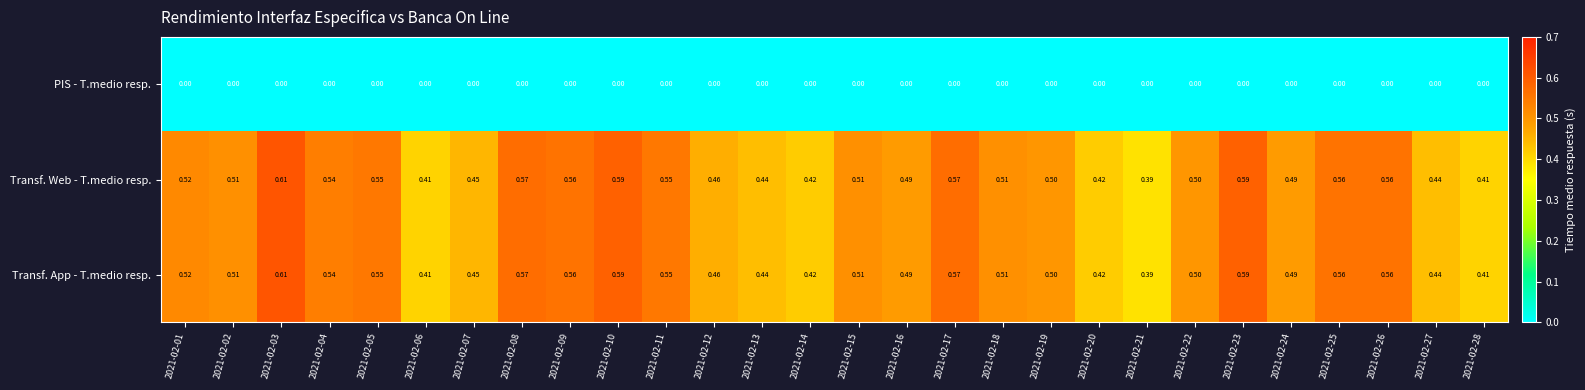

Is the value of Transf. Web - T.medio resp. at 2021-02-19 greater than the value of Transf. App - T.medio resp. at 2021-02-09?

No